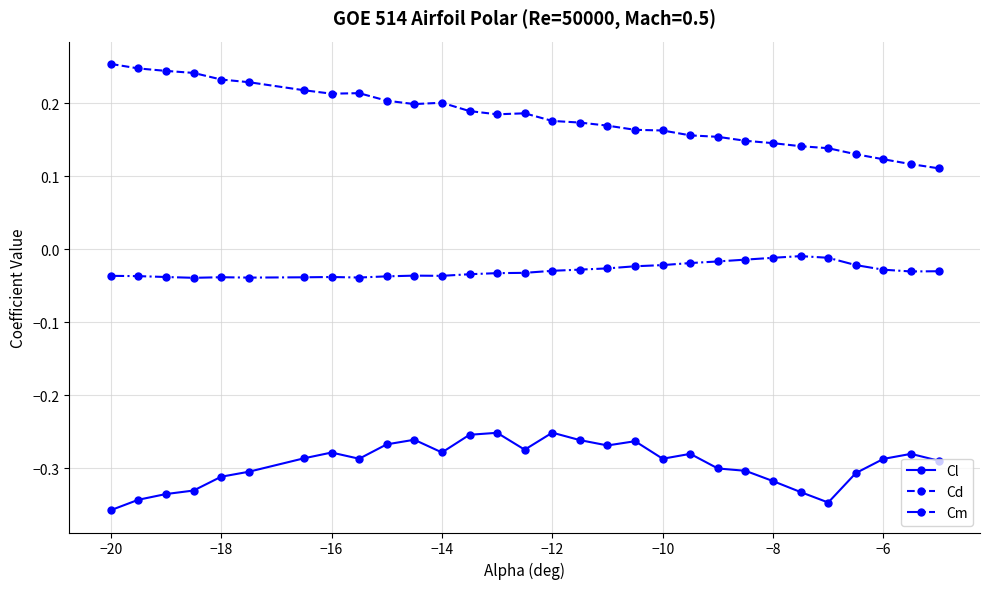

List the series in order of their overall mean, highest first.

Cd, Cm, Cl